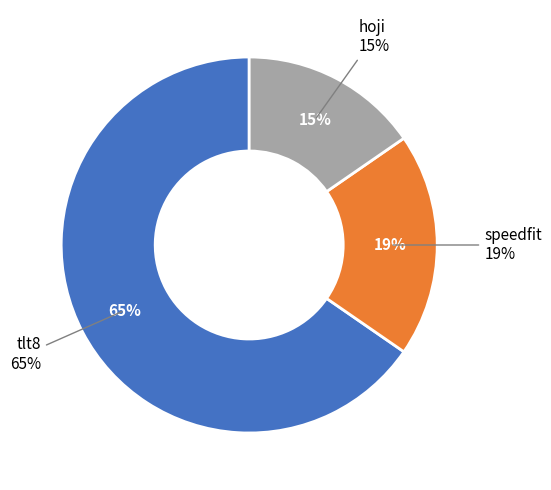

Count the number of slices in the pie.

3